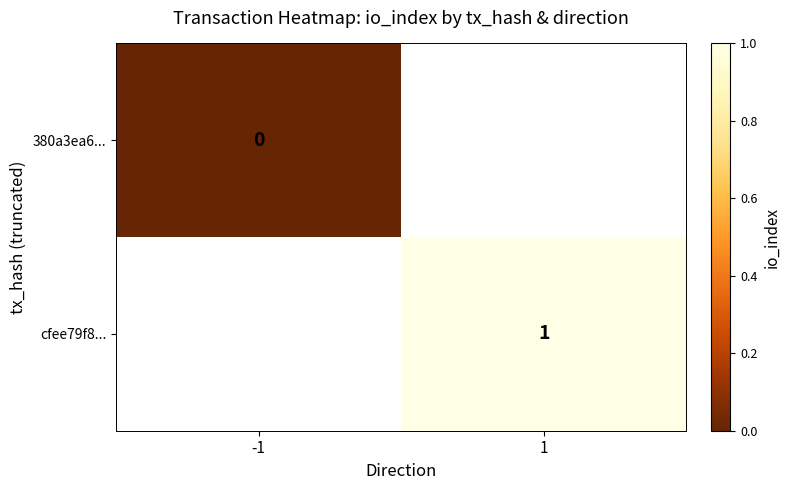

True or false: cfee79f8... has a value of 1.8 at 1.

False